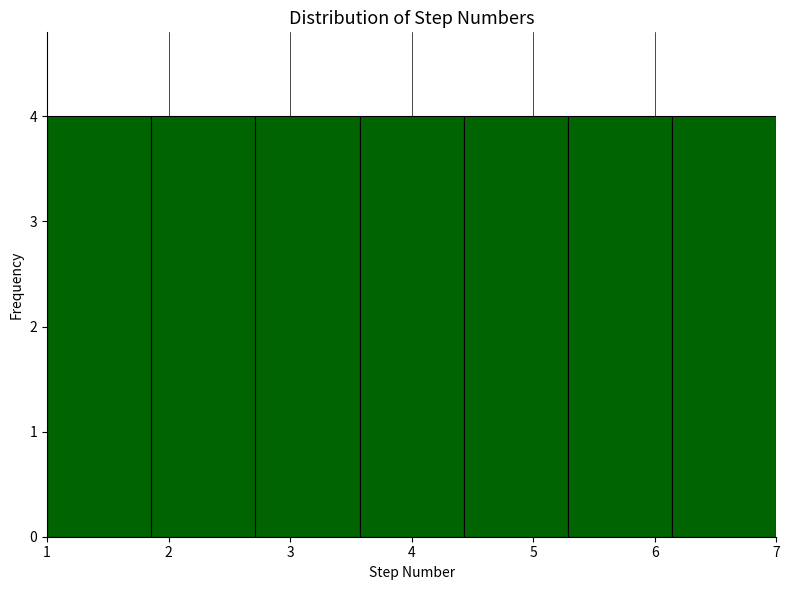

Reading left to right, transcribe this chart: for each bar, give the range it covers on the x-axis and its height. Neither the bar edges nor the heights are printed on the chart, so give them approximately, as read against the axes.

1.0 to 1.9: 4
1.9 to 2.7: 4
2.7 to 3.6: 4
3.6 to 4.4: 4
4.4 to 5.3: 4
5.3 to 6.1: 4
6.1 to 7.0: 4